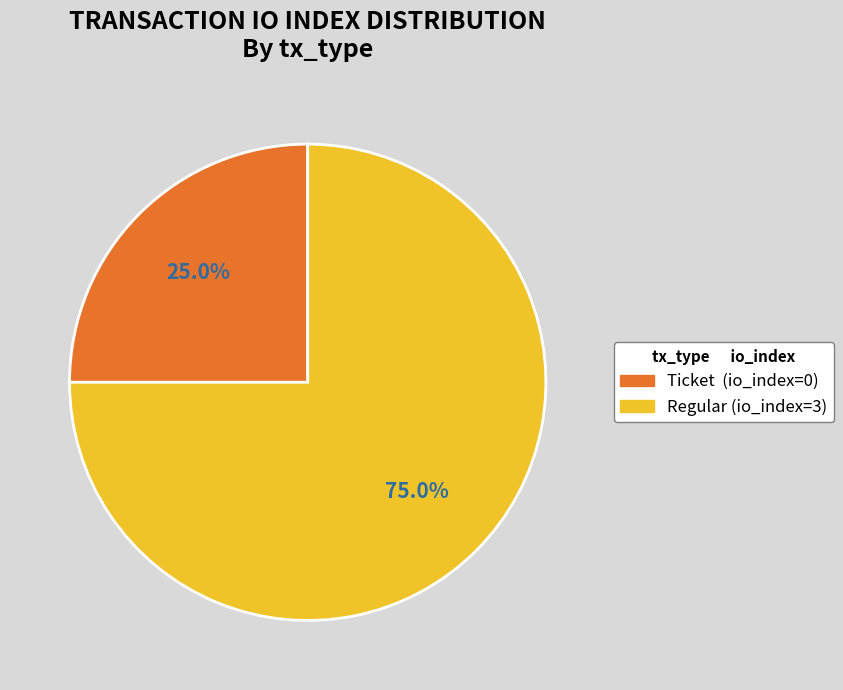

How many slices are in this pie chart?

2